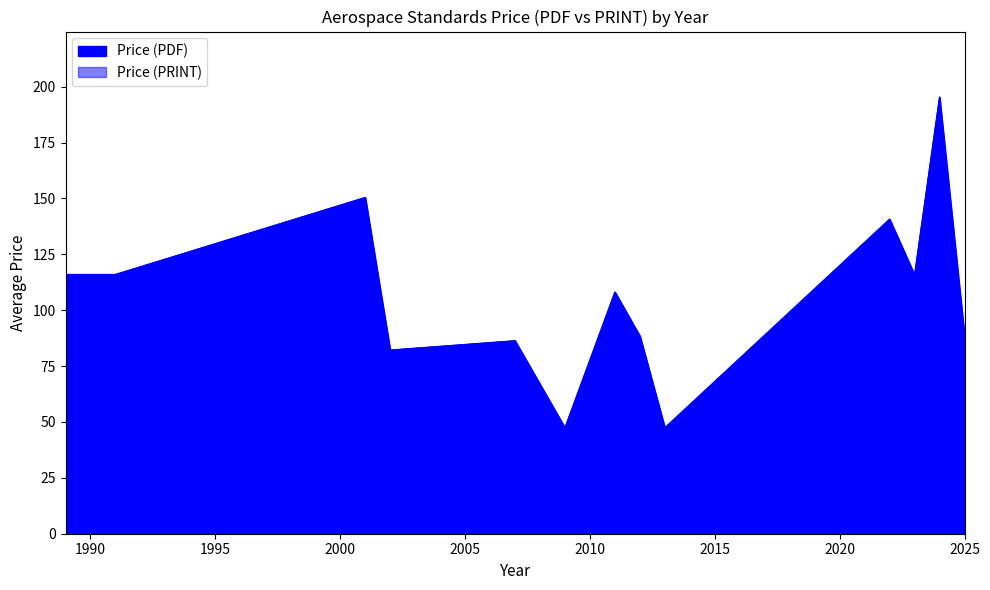

The value of Price (PDF) at 2023 is 33.6. True or false?

False